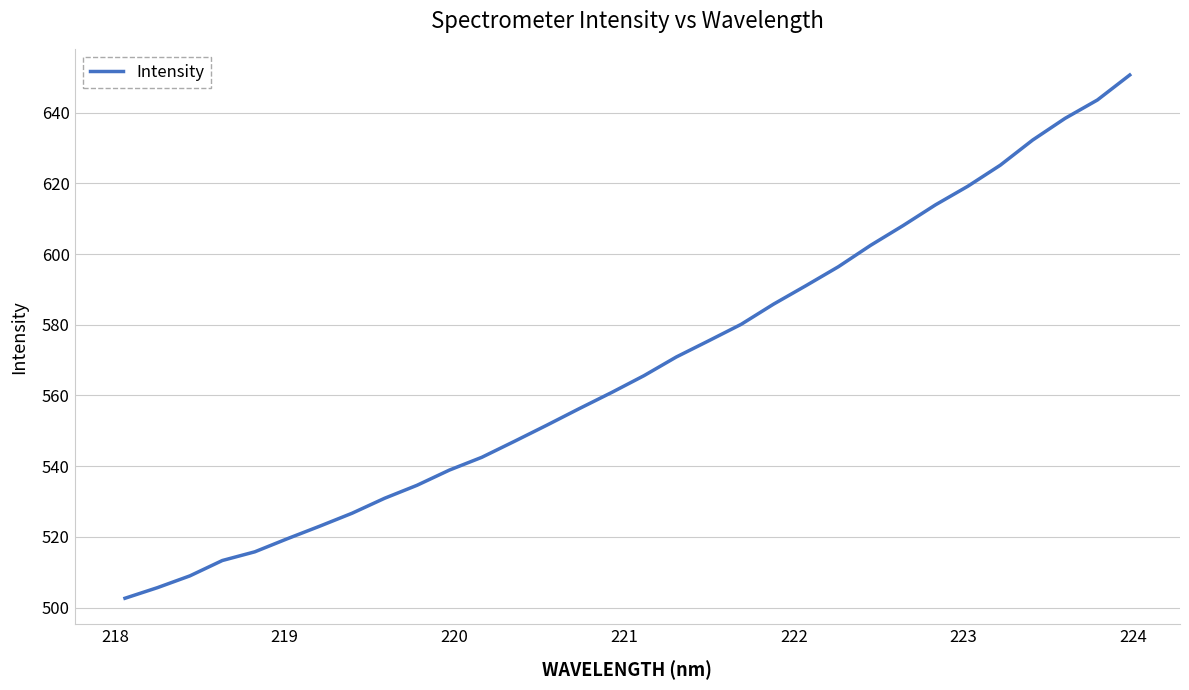

How many distinct data groups are displayed?

1